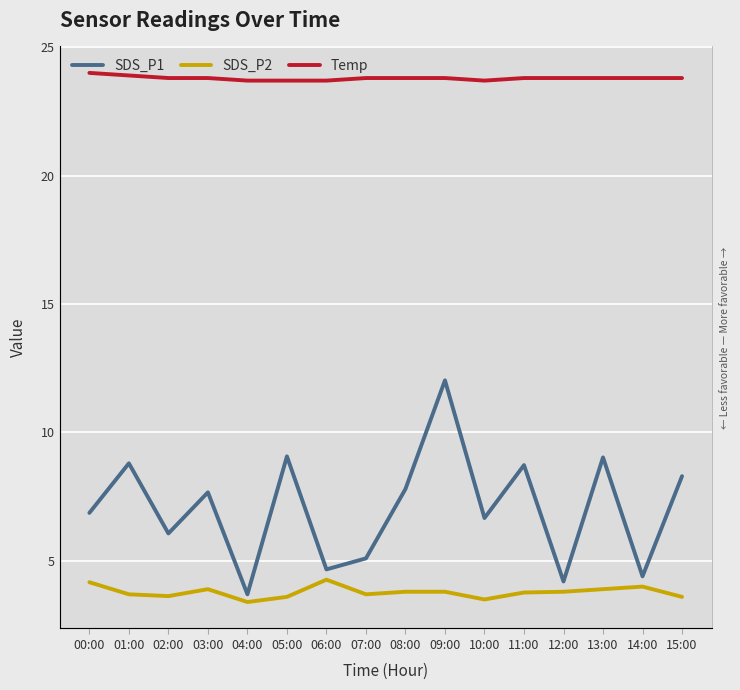

What is the lowest value of the SDS_P2 series?

3.4